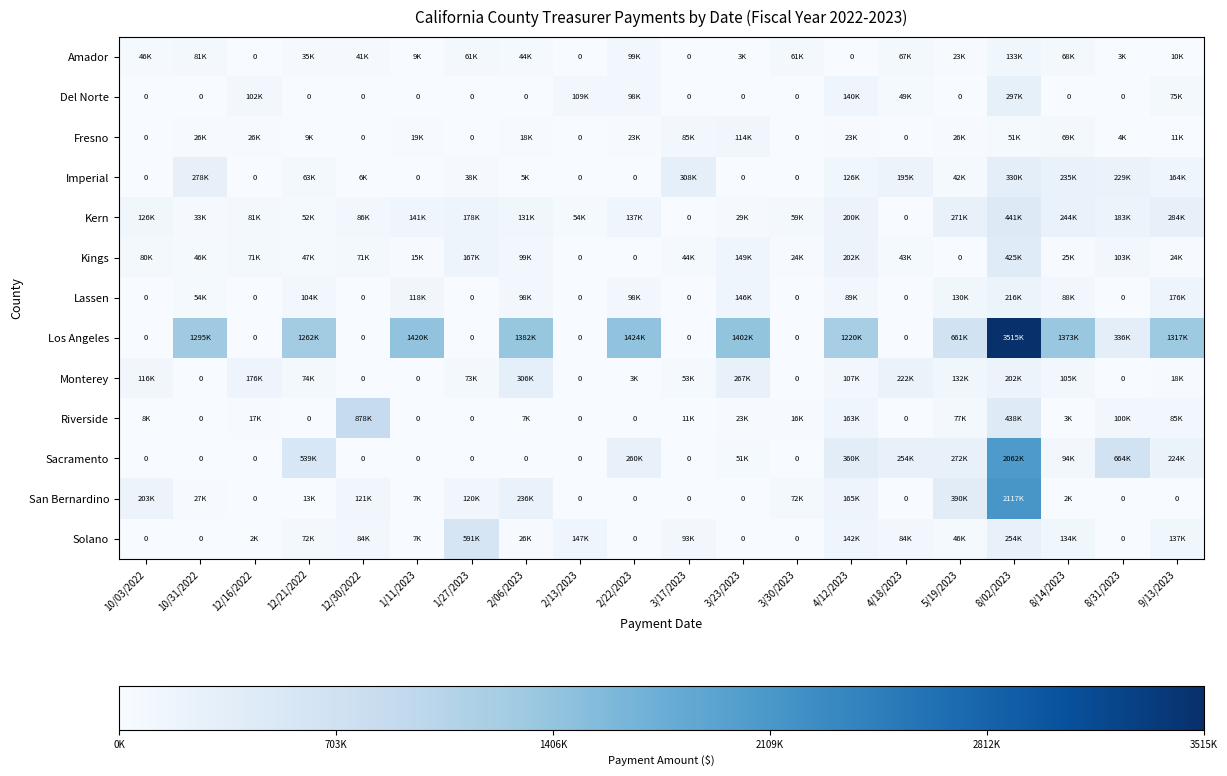

Which series has the widest spread of values?

Los Angeles